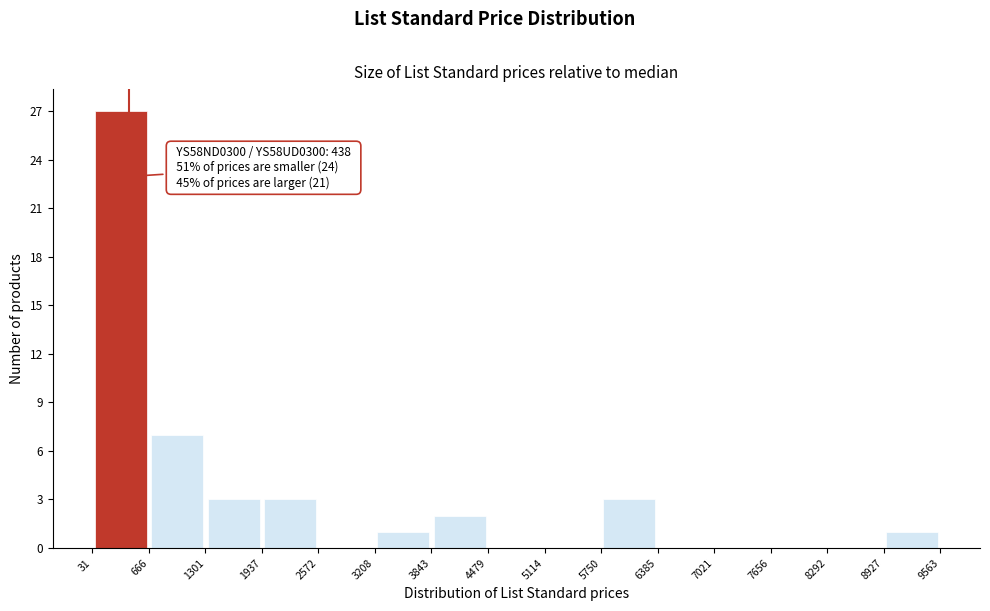

Which range on the x-axis has the tallest bar?

31 to 666